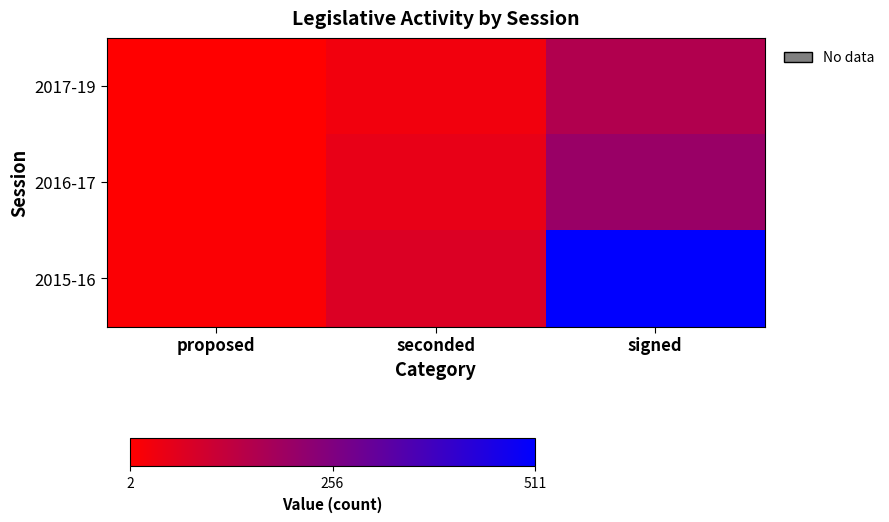

What is the smallest value displayed?

2